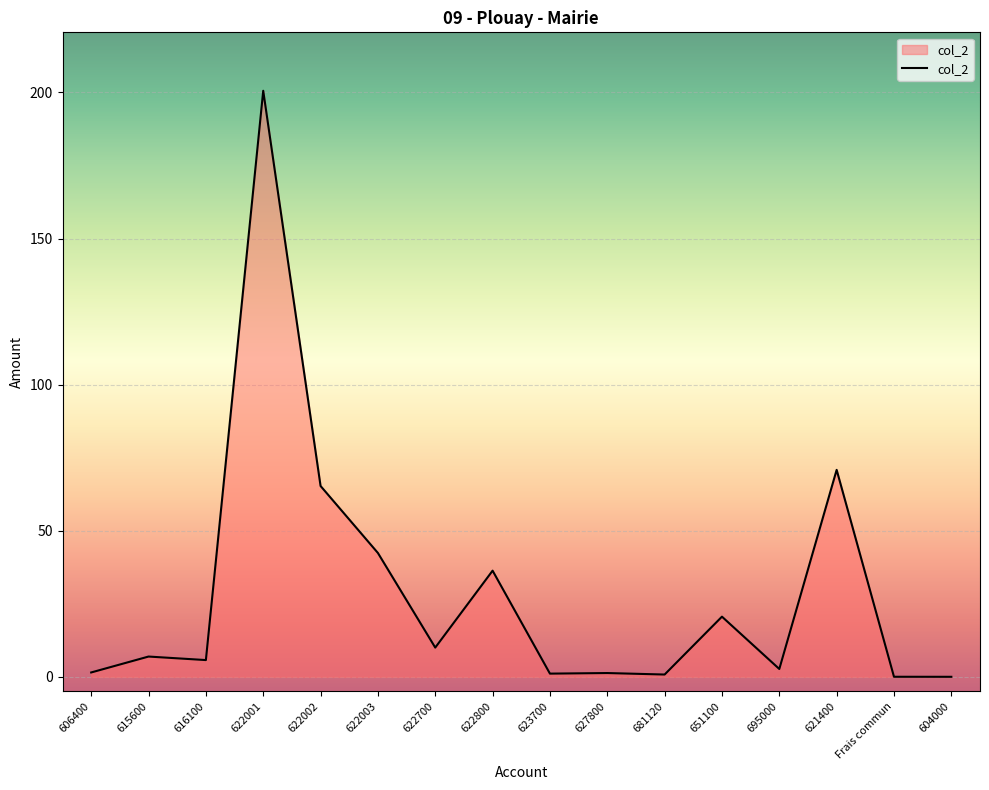

What is the maximum value shown in the chart?

200.6